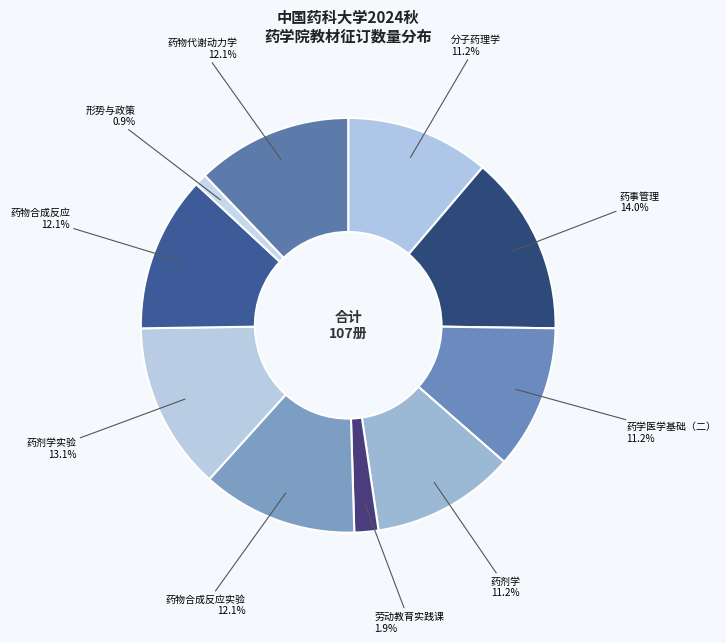

How many segments does this pie chart have?

10